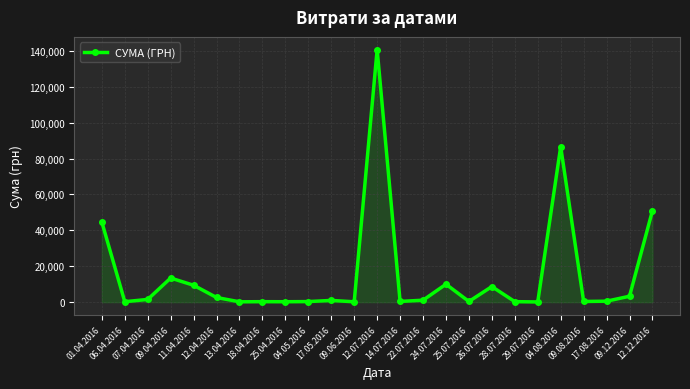

Which label corresponds to the largest value in the chart?

12.07.2016